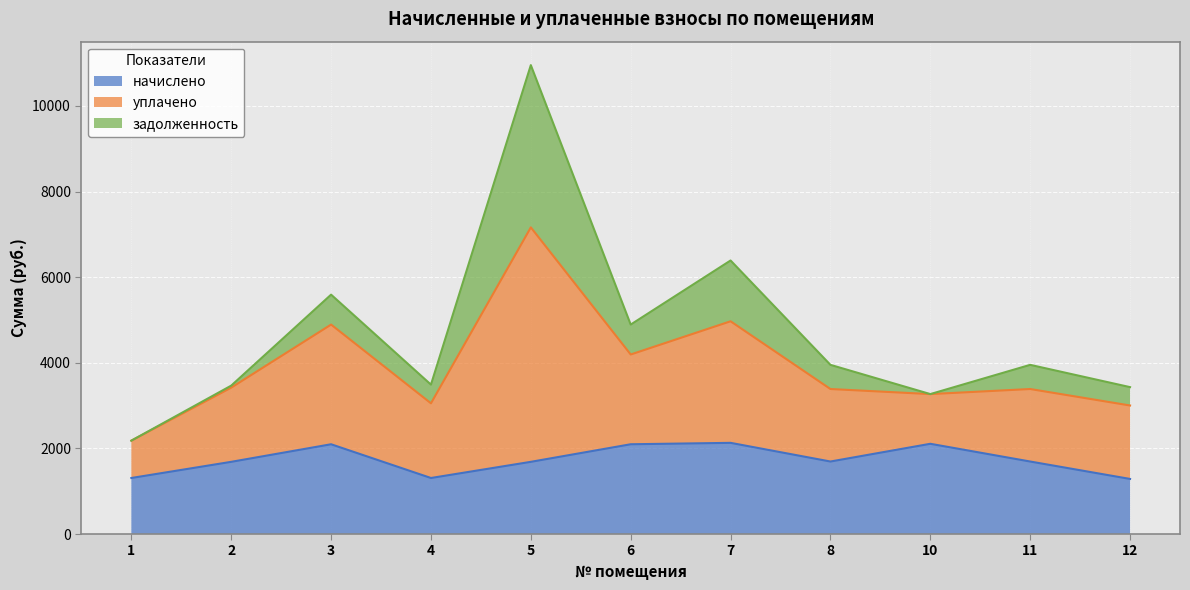

Which category has the lowest value in the уплачено series?

1